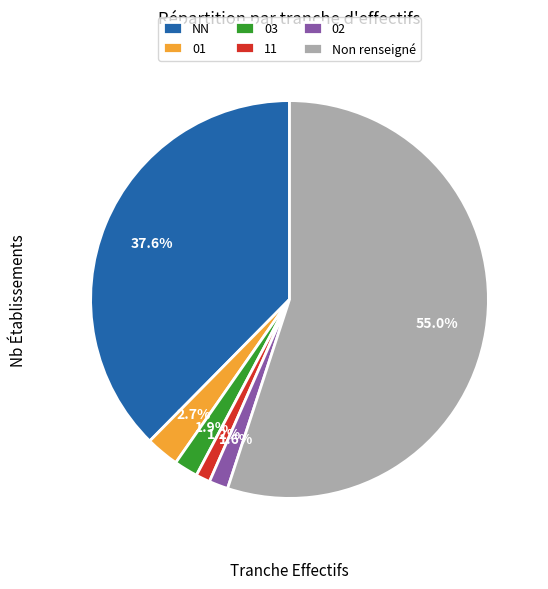

Is there a majority slice in this chart?

Yes